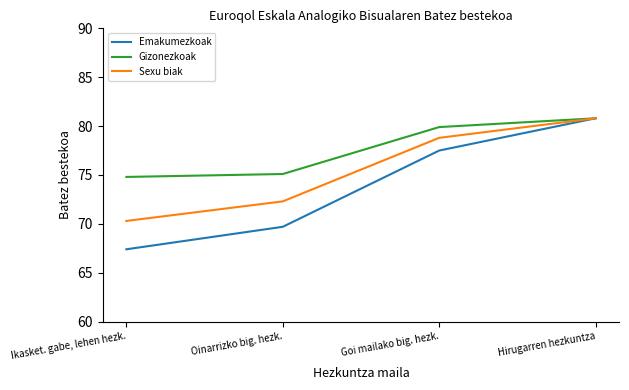

What is the difference between the Gizonezkoak values at Goi mailako big. hezk. and Ikasket. gabe, lehen hezk.?

5.1